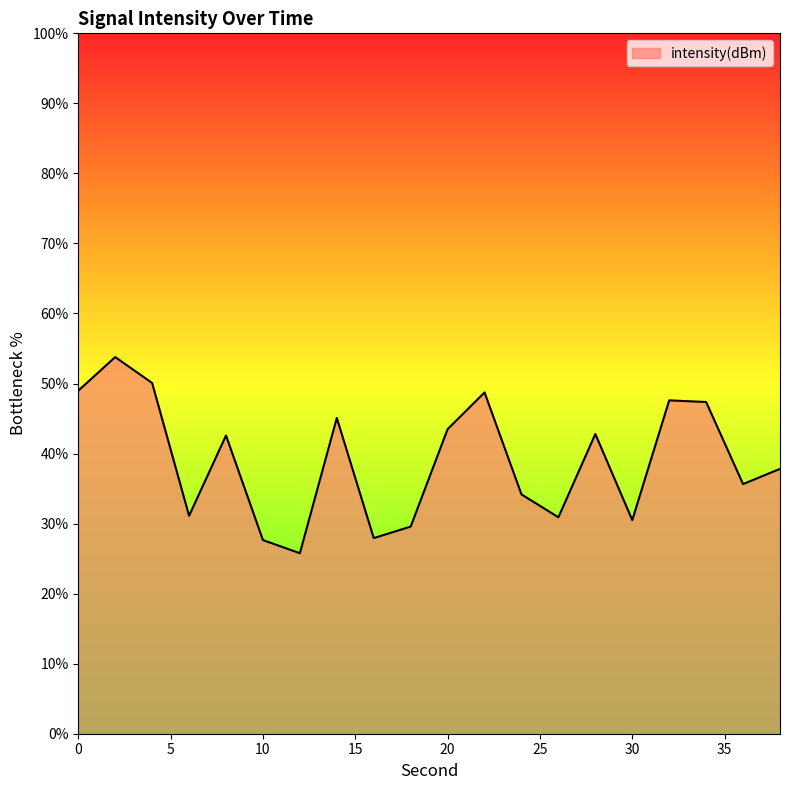

Count the number of categories in the chart.

20